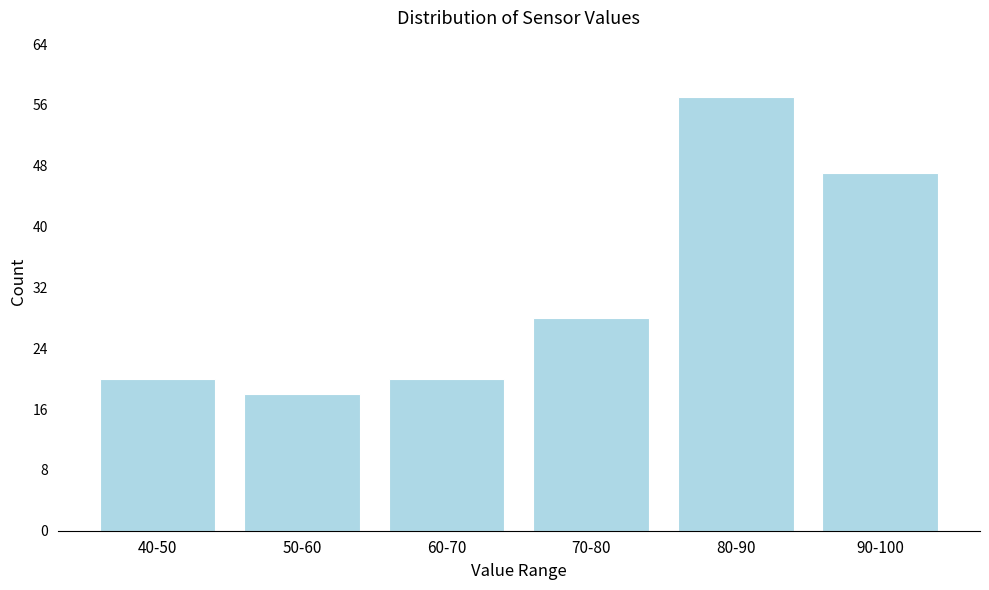

Reading left to right, extract all data points from this chart.

40-50=20	50-60=18	60-70=20	70-80=28	80-90=57	90-100=47